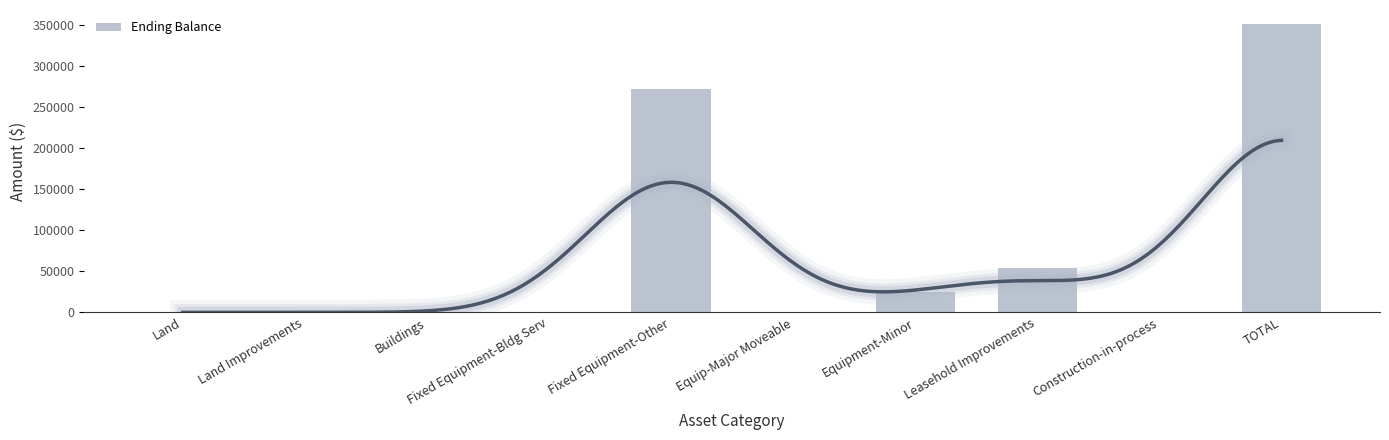

Which has a higher value, Fixed Equipment-Bldg Serv or Buildings?

Fixed Equipment-Bldg Serv